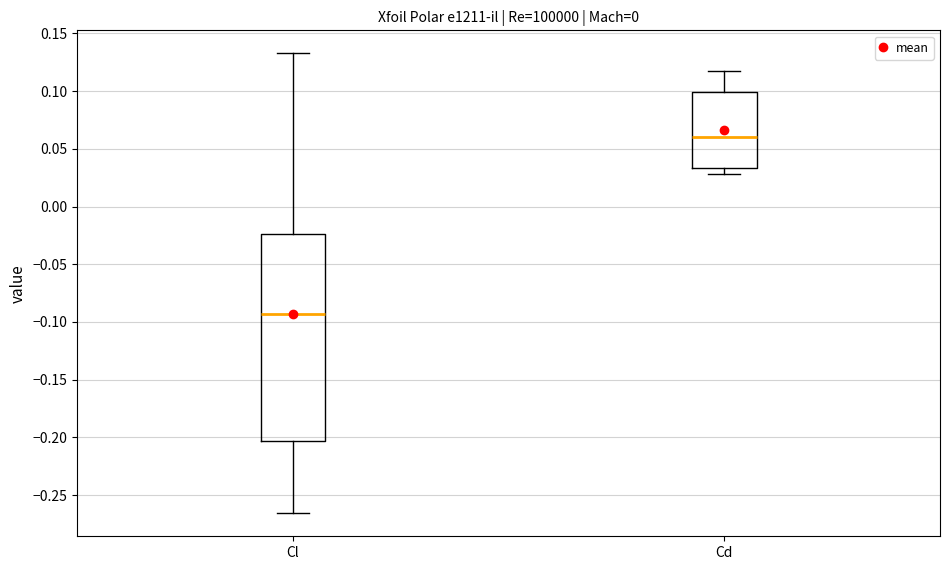

Which box is the tallest, from its lower edge to its upper edge?

Cl